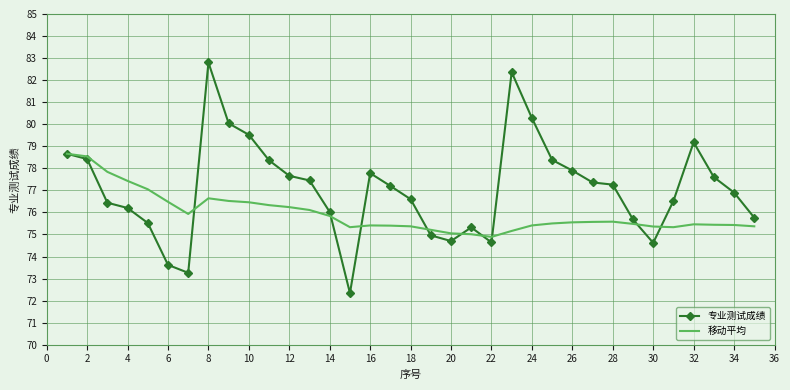

At how many categories does at least one series exceed 78?

10